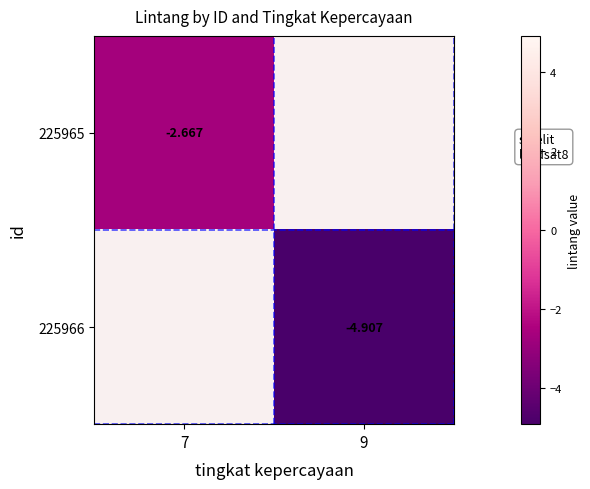

Which series has the largest total across all categories?

225965